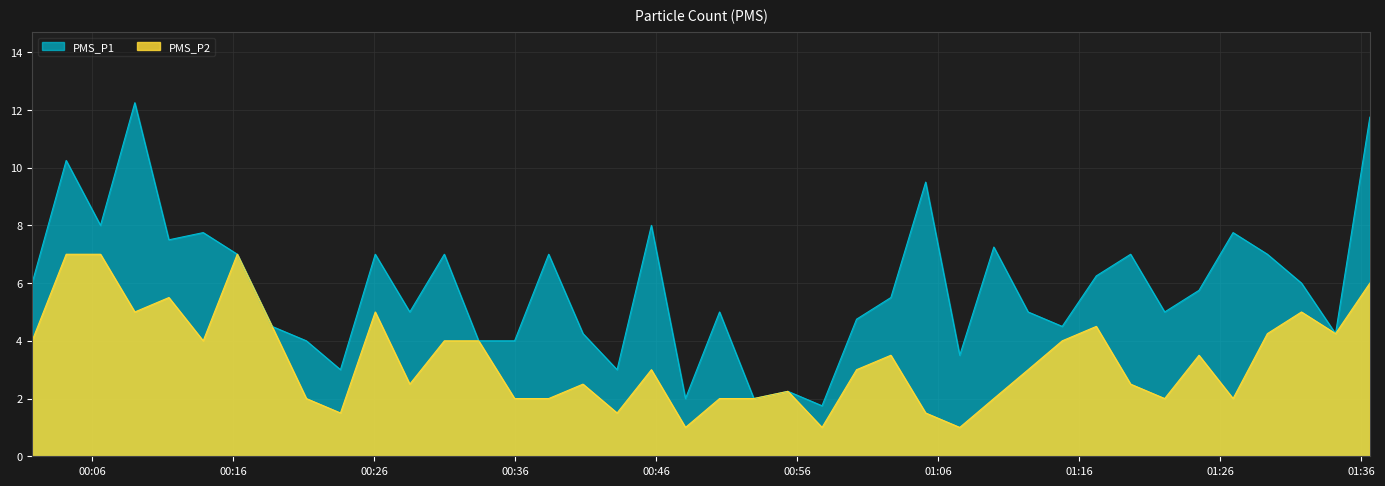

True or false: PMS_P1 has a value of 2.8 at 2023/01/21 00:33:25.

False